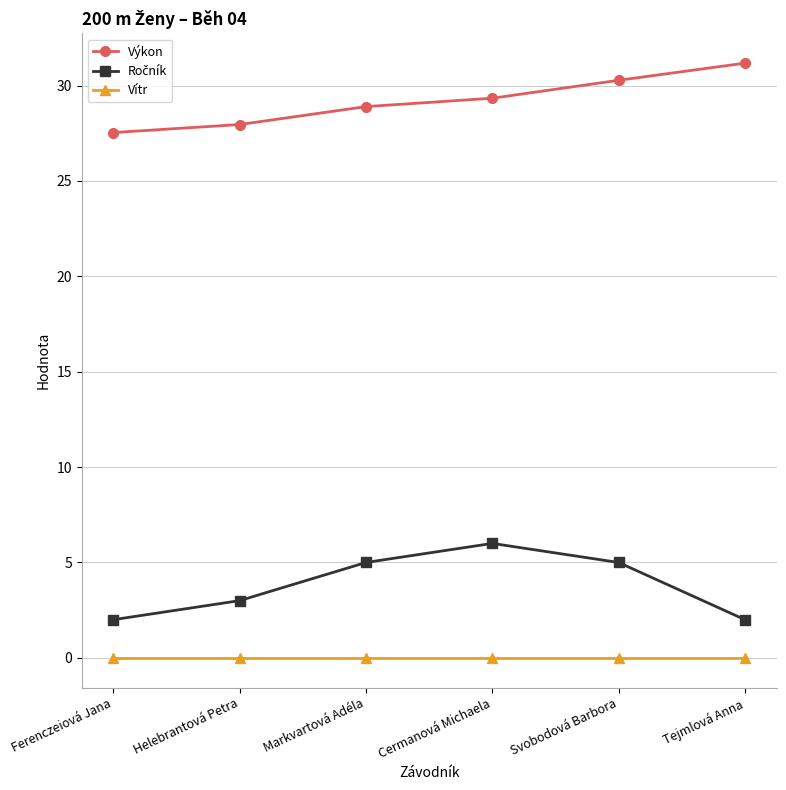

Does the chart have visible grid lines?

Yes